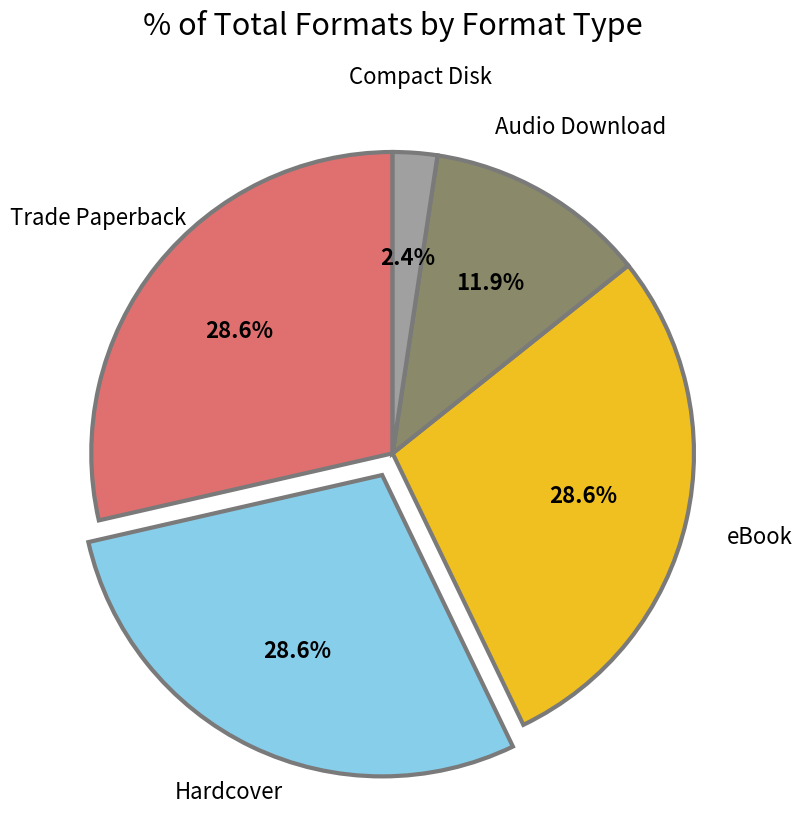

What is the smallest slice in the pie chart?

Compact Disk